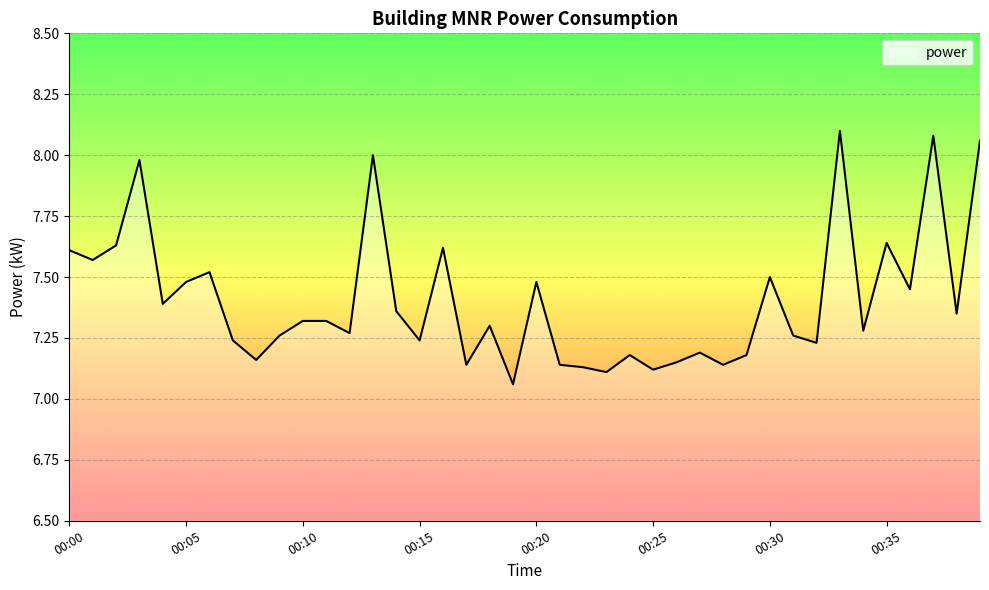

What is the difference between the maximum and minimum values?

1.0